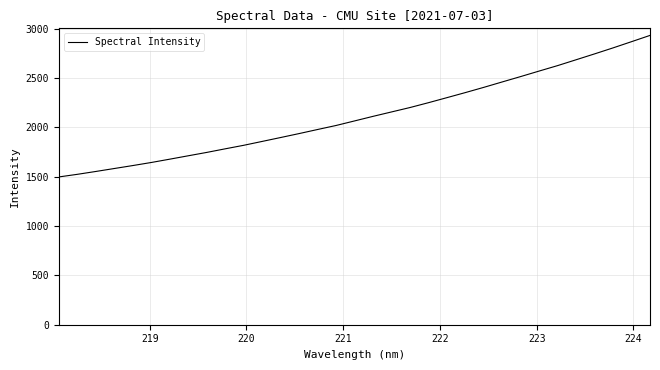

What is the minimum value shown in the chart?

1498.1